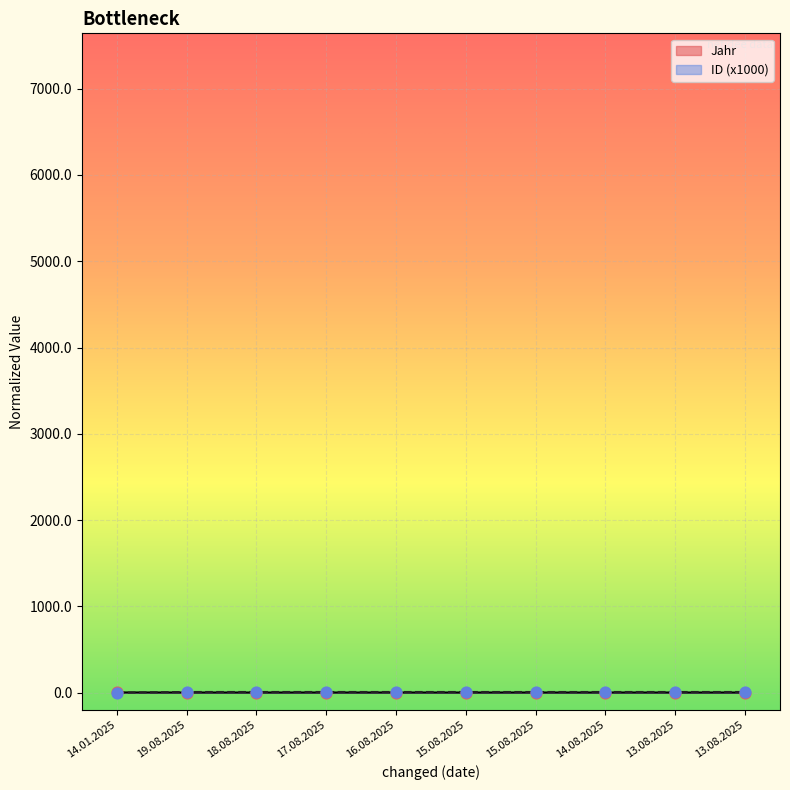

Which series contains the lowest Y value?

ID